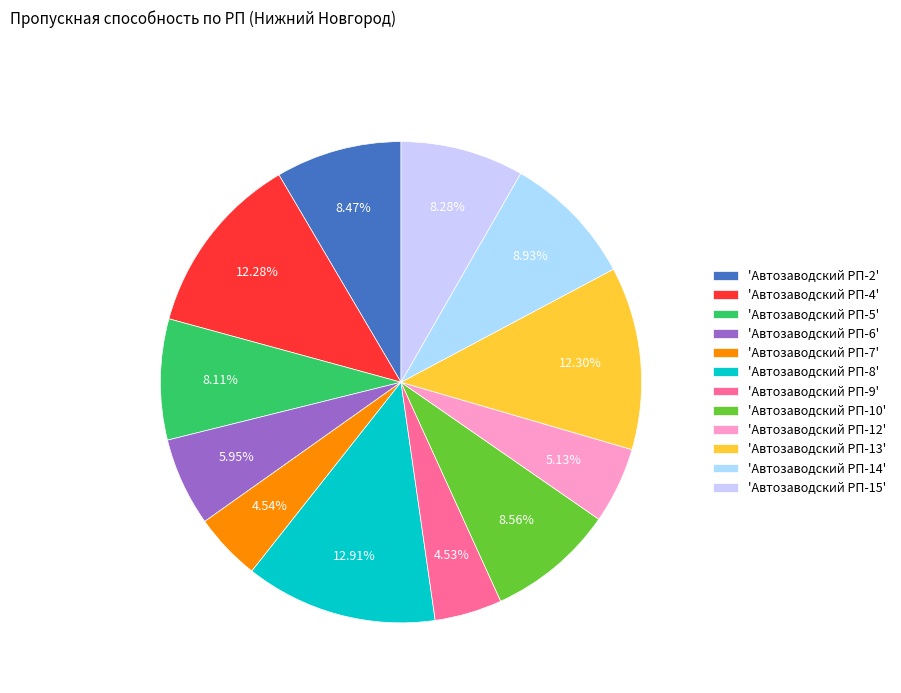

How many segments does this pie chart have?

12